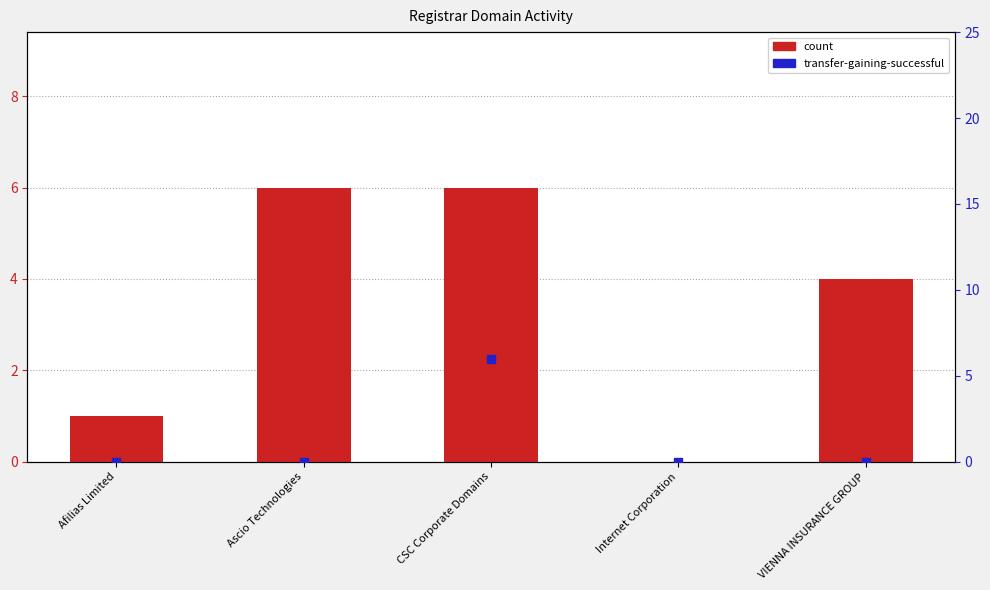

At which category is the sum across all series the highest?

CSC Corporate Domains